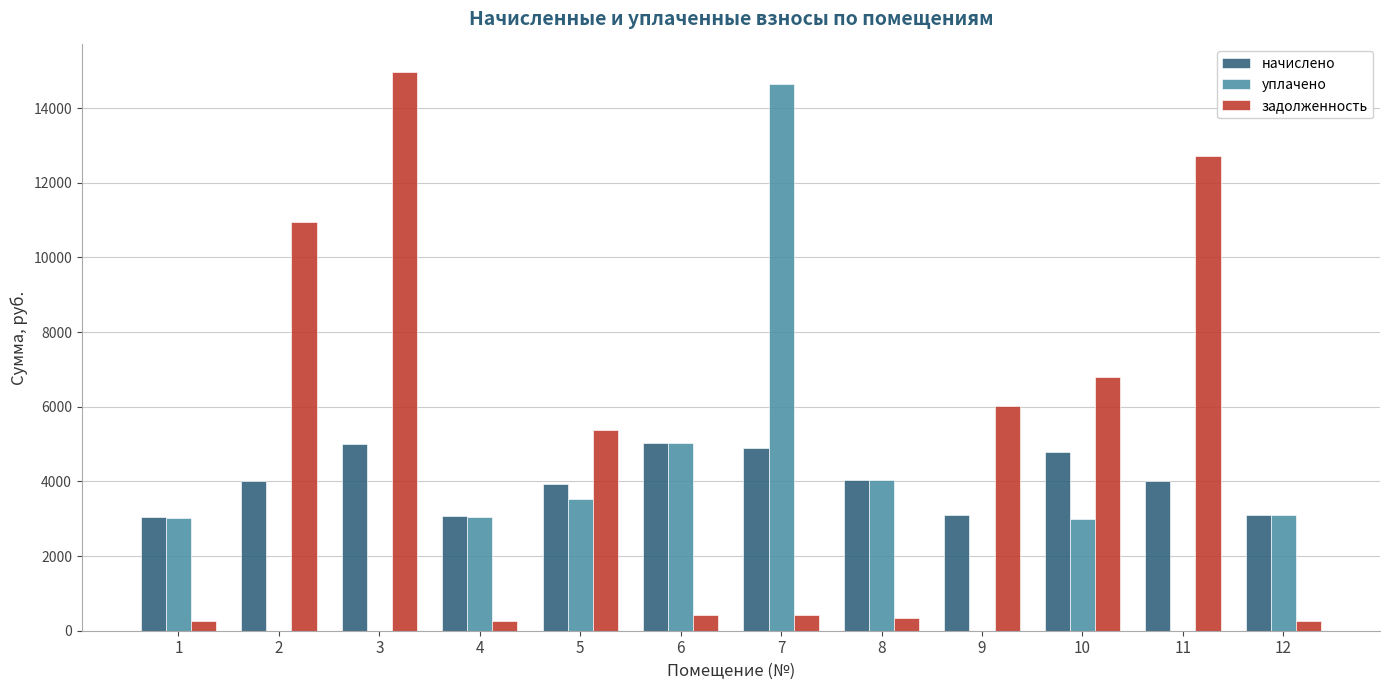

What is the sum of all уплачено values?

39404.8